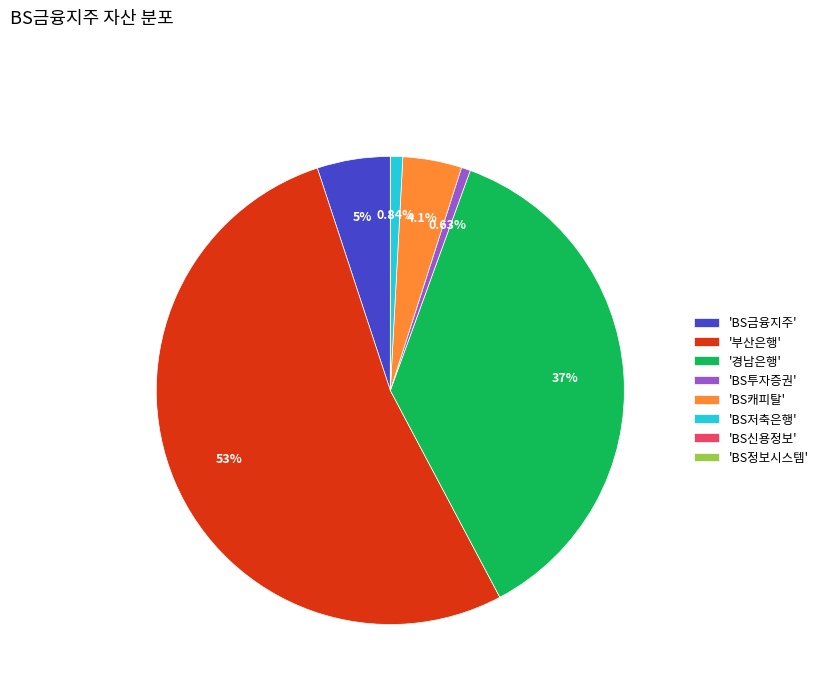

What is the largest slice in the pie chart?

'부산은행'